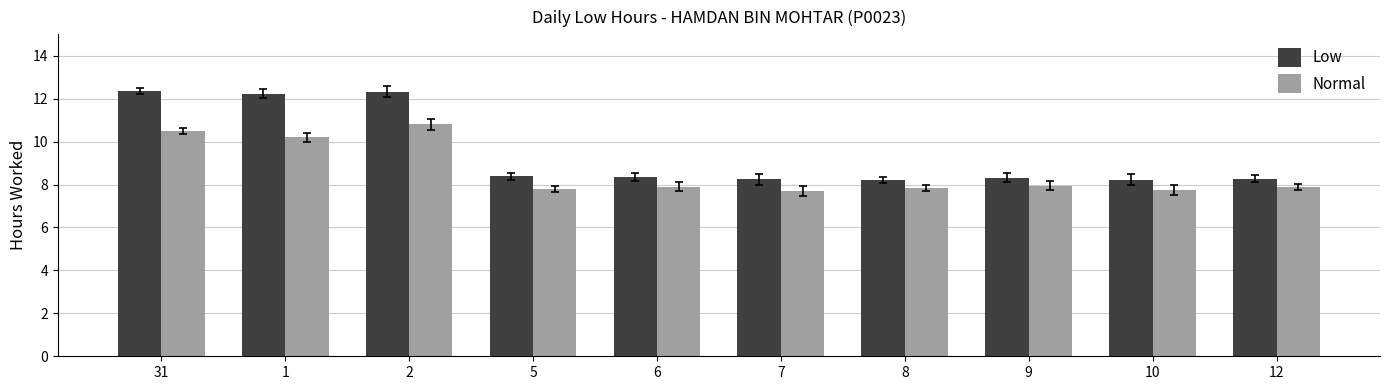

What is the value of the Normal bar at the 9th from the left?

7.8